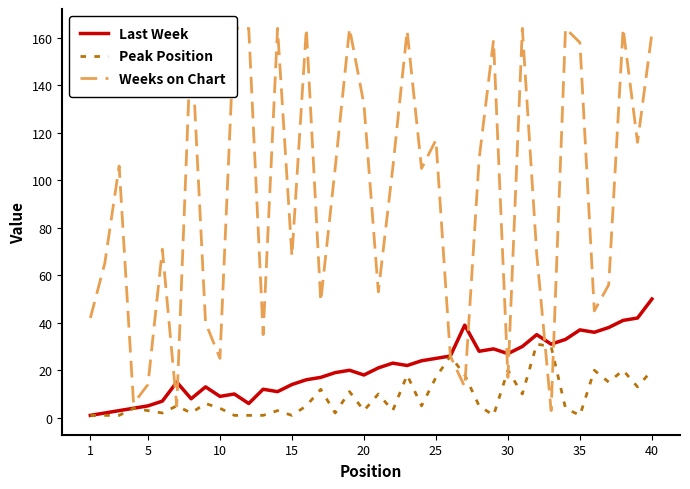

Which category has the highest value in the Last Week series?

40